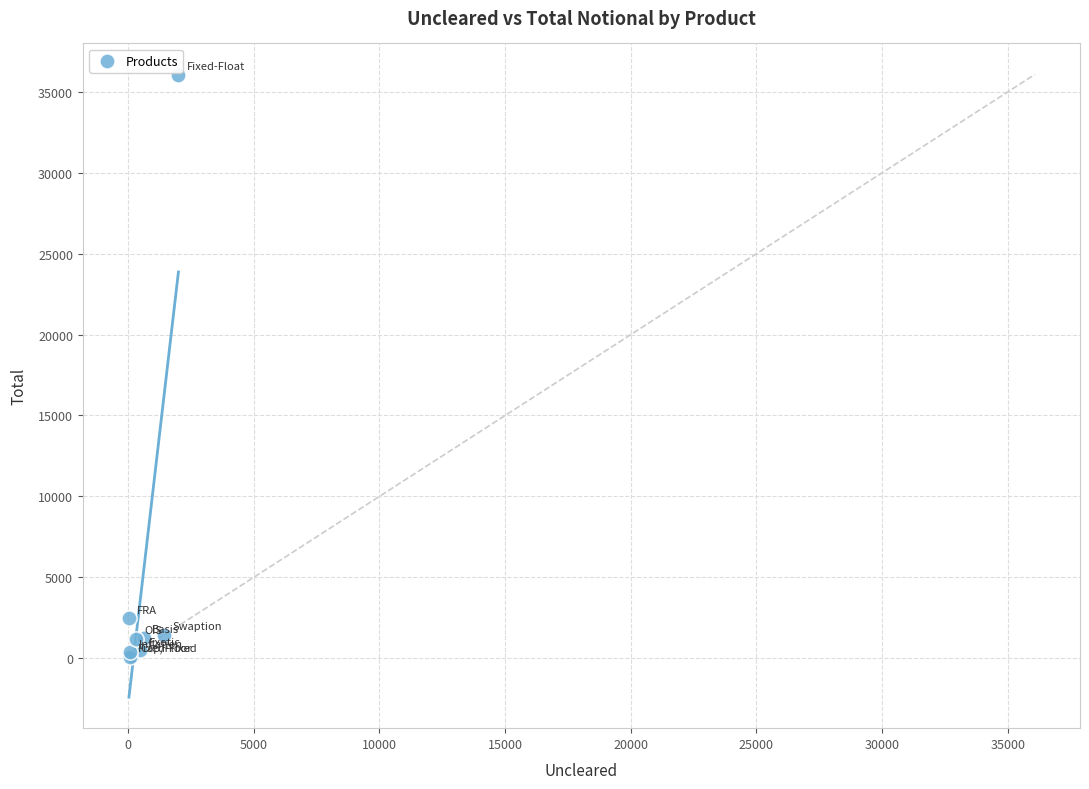

What Y value in the scatter plot is closest to 18073?

2467